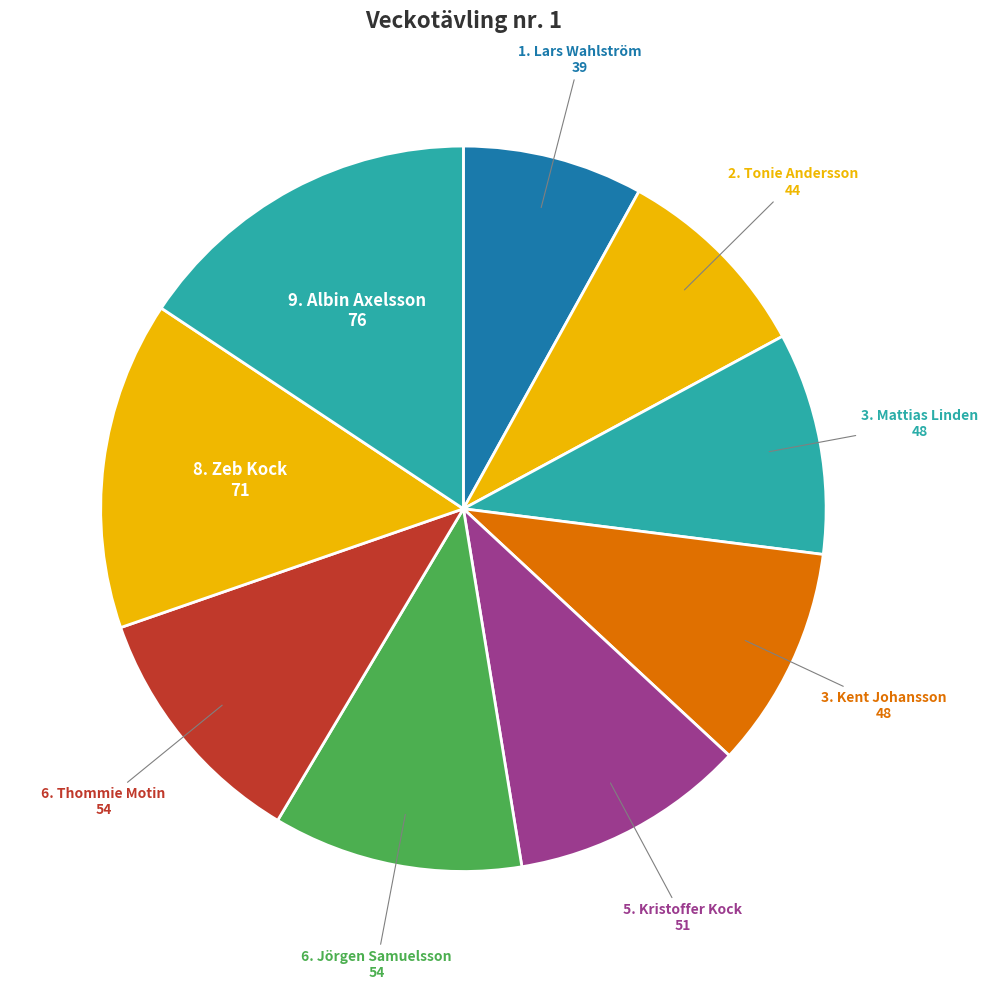

How many segments does this pie chart have?

9